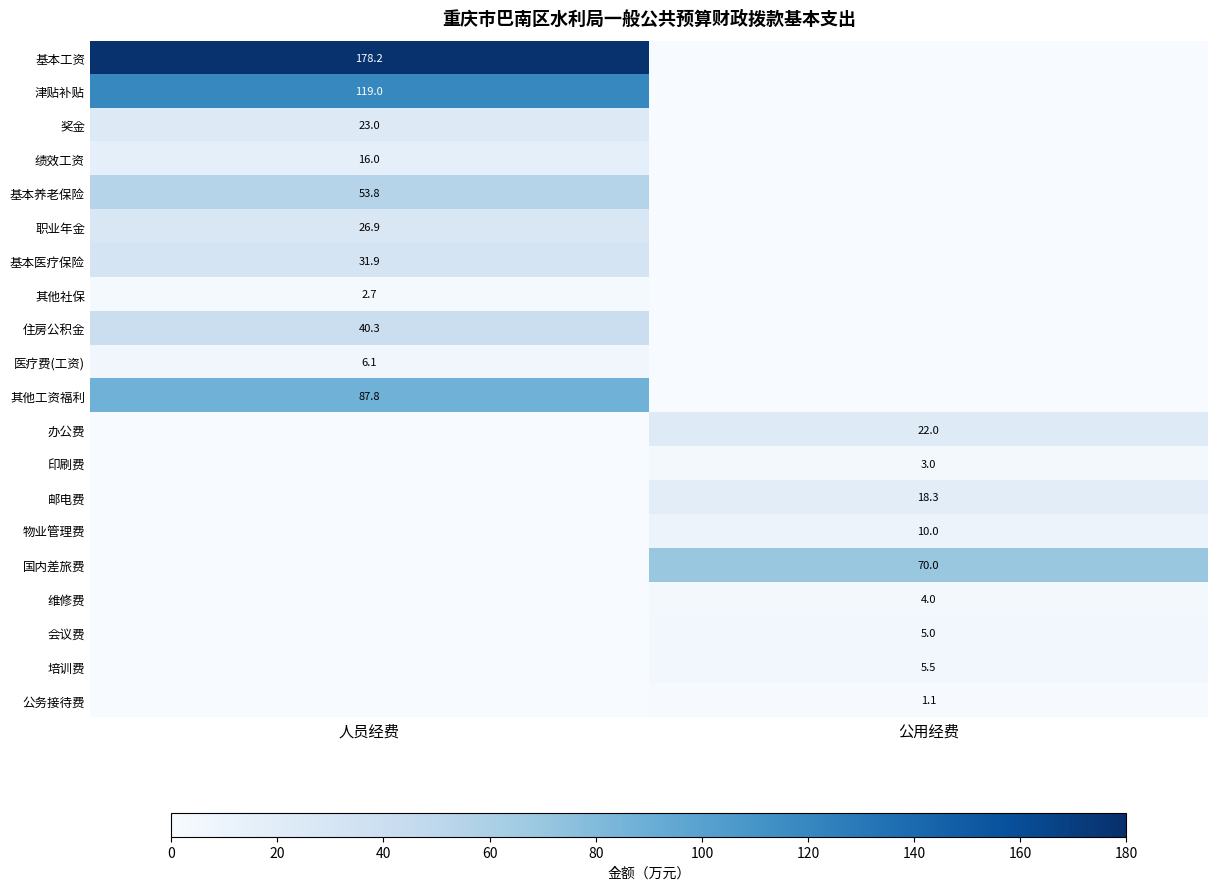

The value of 公务接待费 at 公用经费 is 1.1. True or false?

True